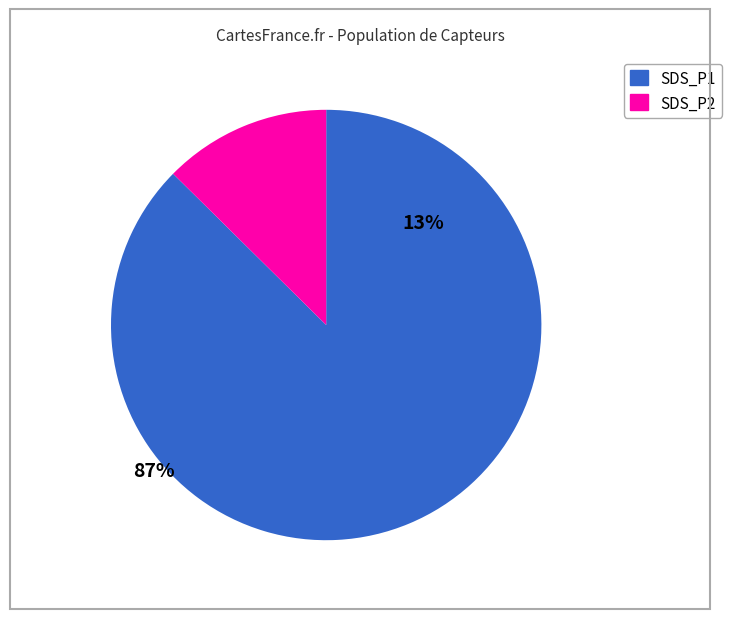

Which category has the biggest portion of the pie?

SDS_P1